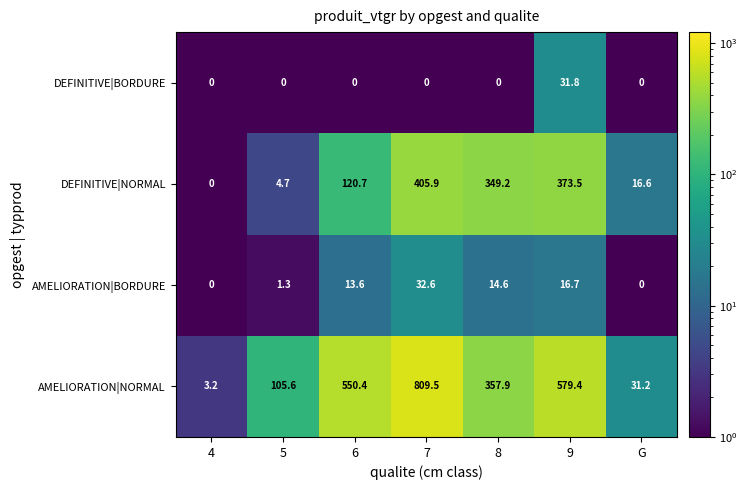

What is the average value of the DEFINITIVE|NORMAL series?

181.5